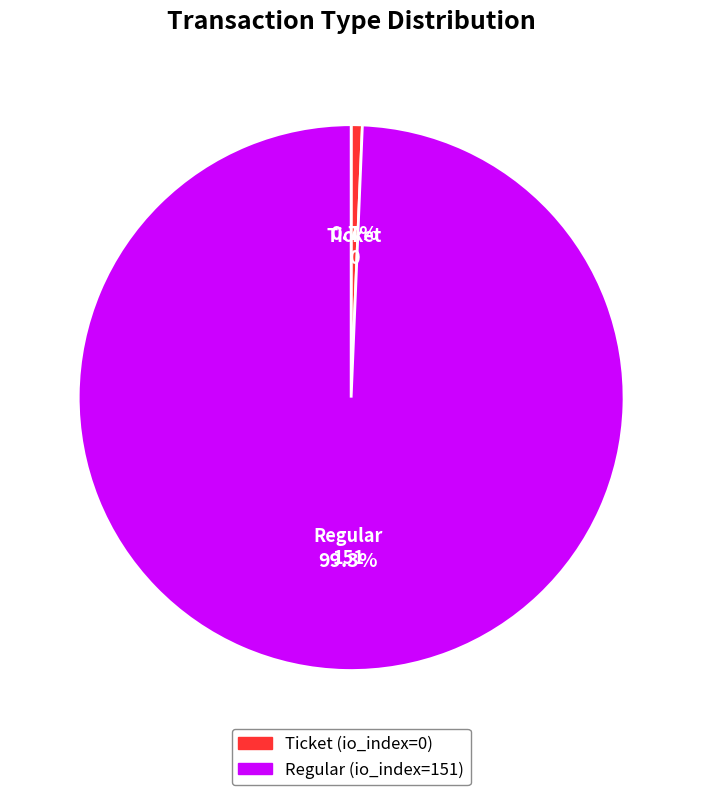

Does Ticket represent more than half of the total?

No